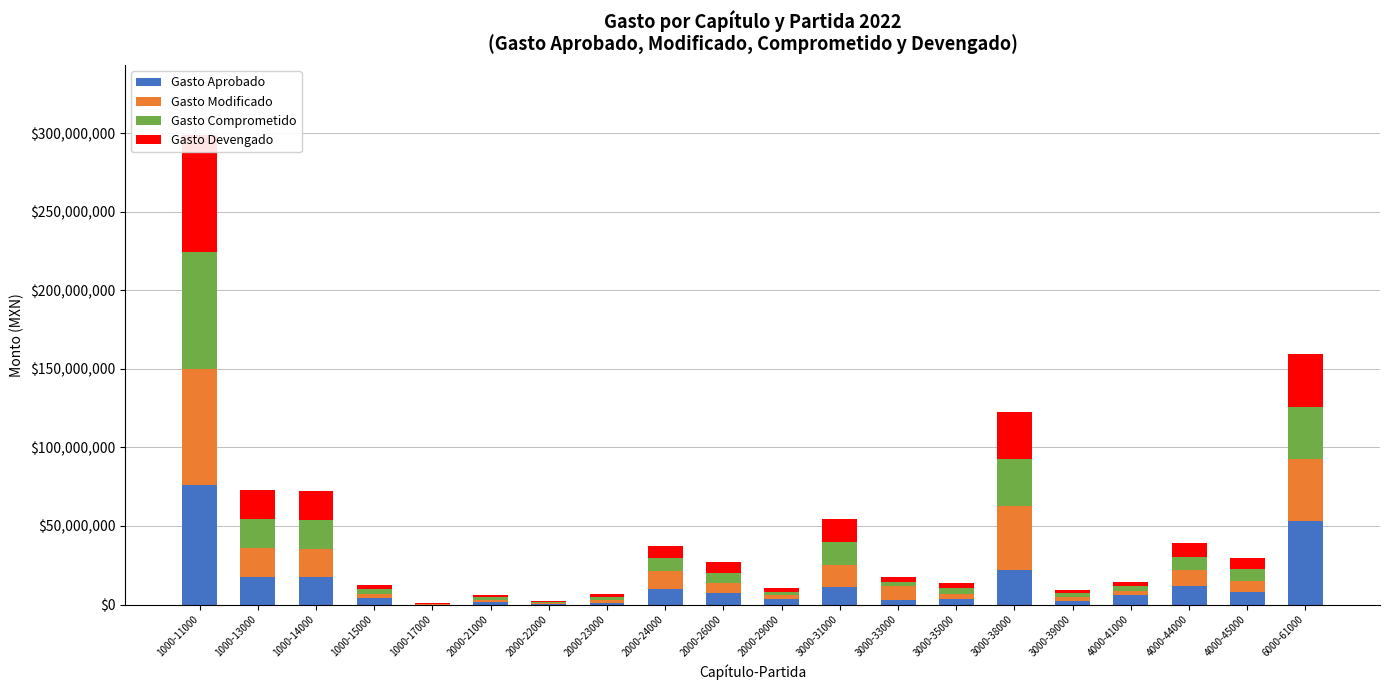

How many values in the Gasto Comprometido series are below 6521398?

10